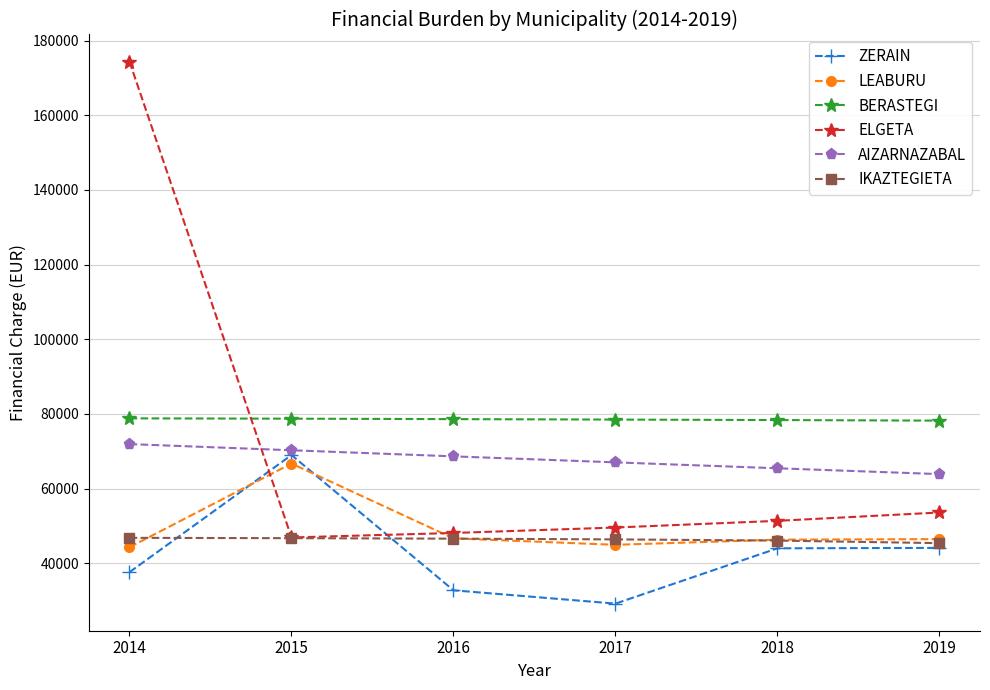

What is the total value across all series at 2014?

453847.2